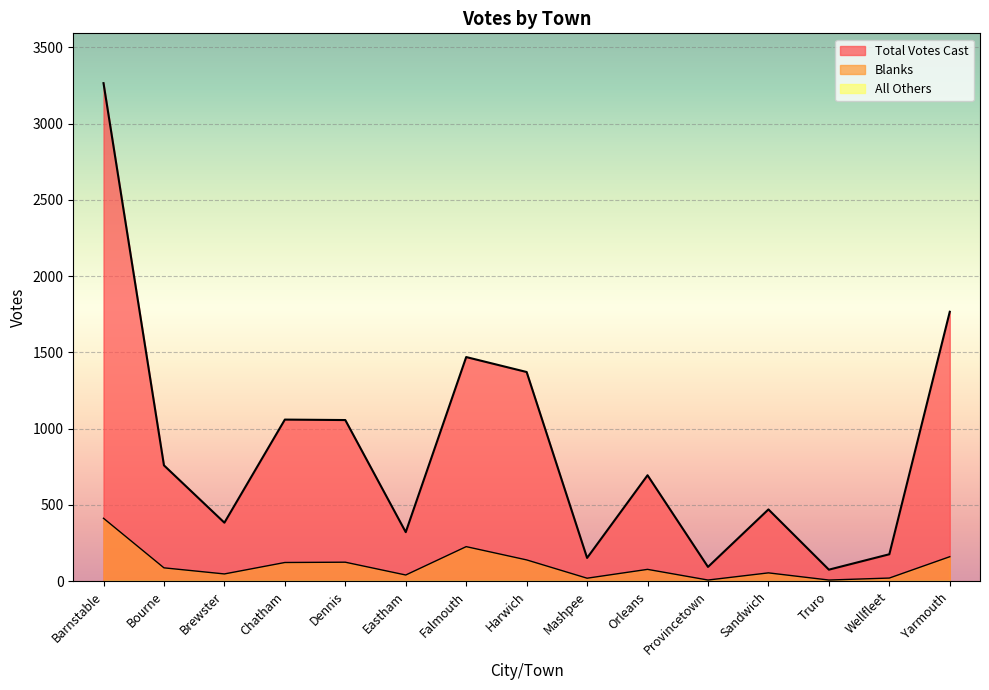

True or false: Blanks and Total Votes Cast cross at least once.

False